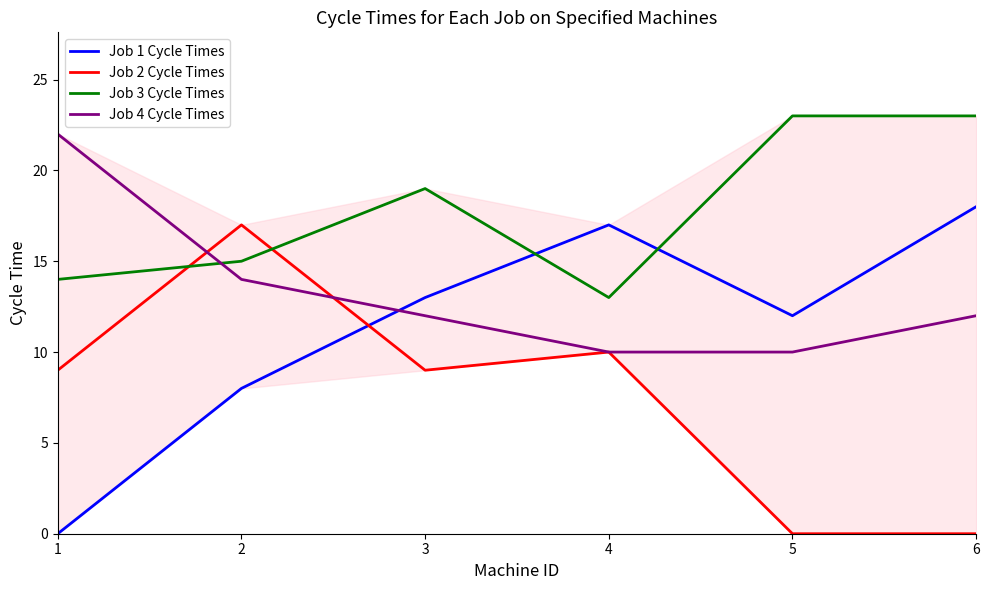

What is the maximum value shown in the chart?

23